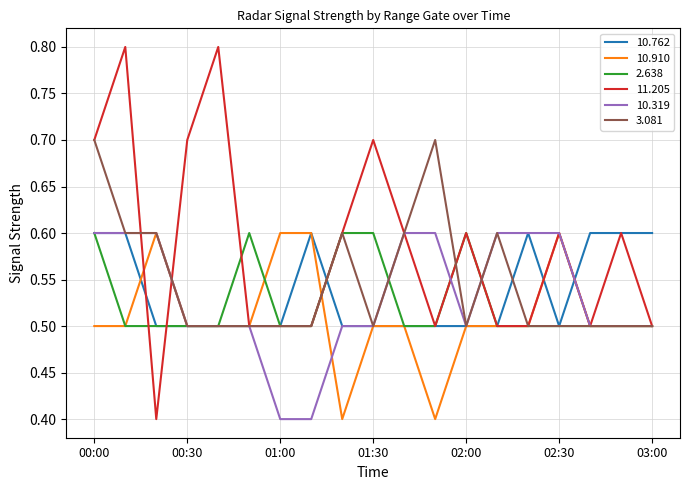

Reading right to left, what are all the values shown in this chart?

10.762: 0.6	0.6	0.6	0.5	0.6	0.5	0.5	0.5	0.5	0.5	0.5	0.6	0.5	0.5	0.5	0.5	0.5	0.6	0.6
10.910: 0.5	0.5	0.5	0.6	0.5	0.5	0.5	0.4	0.5	0.5	0.4	0.6	0.6	0.5	0.5	0.5	0.6	0.5	0.5
2.638: 0.5	0.5	0.5	0.5	0.5	0.5	0.6	0.5	0.5	0.6	0.6	0.5	0.5	0.6	0.5	0.5	0.5	0.5	0.6
11.205: 0.5	0.6	0.5	0.6	0.5	0.5	0.6	0.5	0.6	0.7	0.6	0.5	0.5	0.5	0.8	0.7	0.4	0.8	0.7
10.319: 0.5	0.5	0.5	0.6	0.6	0.6	0.5	0.6	0.6	0.5	0.5	0.4	0.4	0.5	0.5	0.5	0.6	0.6	0.6
3.081: 0.5	0.5	0.5	0.5	0.5	0.6	0.5	0.7	0.6	0.5	0.6	0.5	0.5	0.5	0.5	0.5	0.6	0.6	0.7